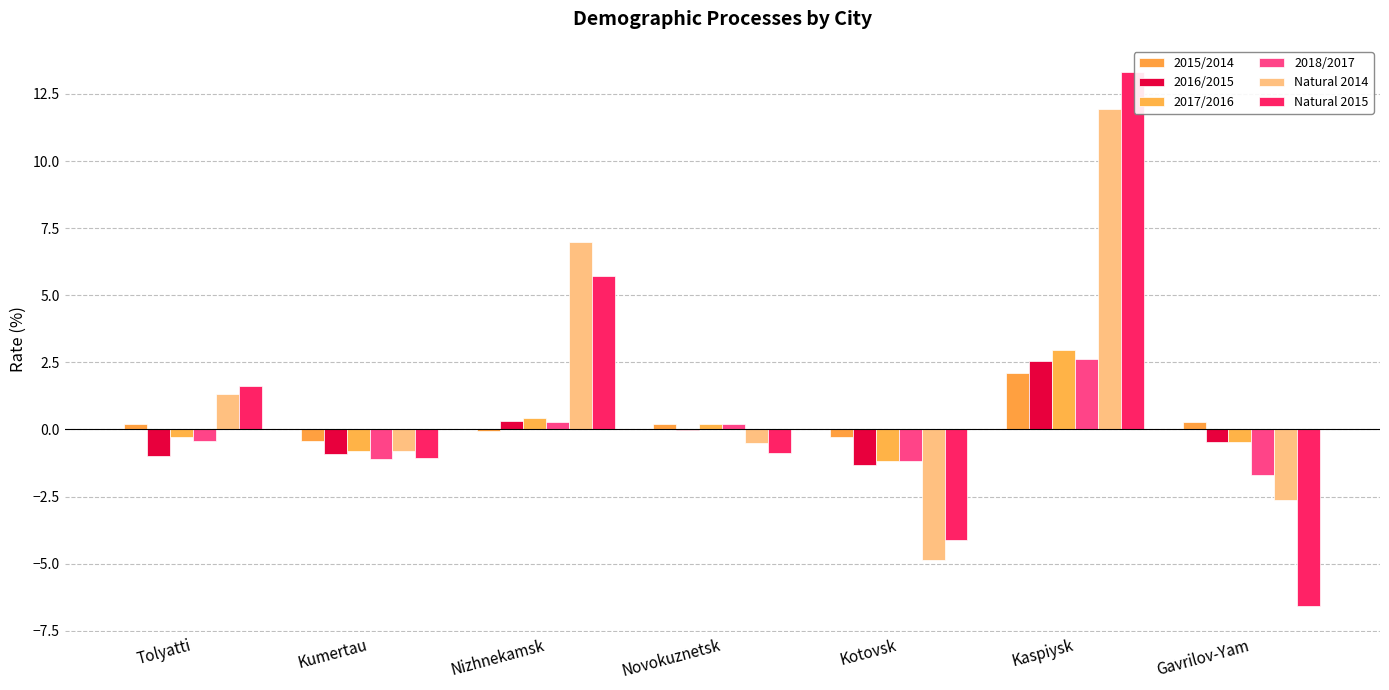

How many values in the 2018/2017 series exceed 0?

3